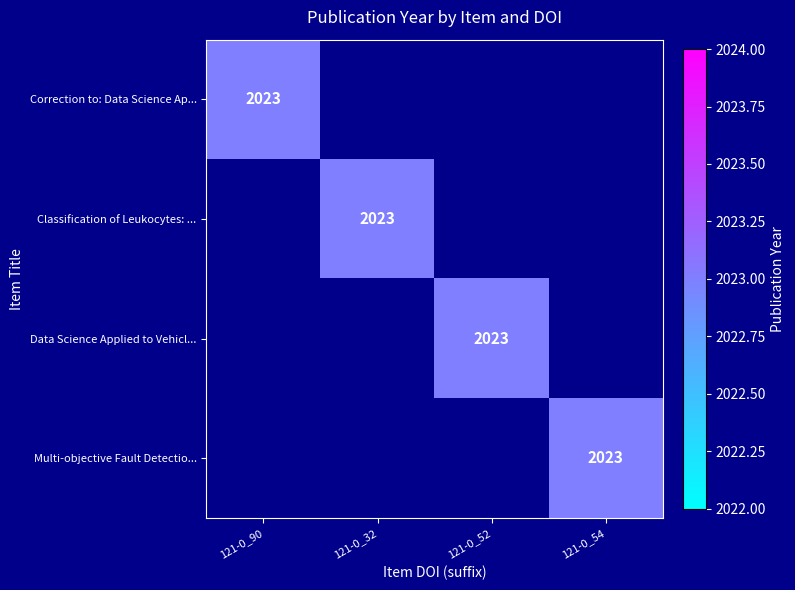

True or false: Data Science Applied to Vehicl... has a value of 2023 at 121-0_52.

True